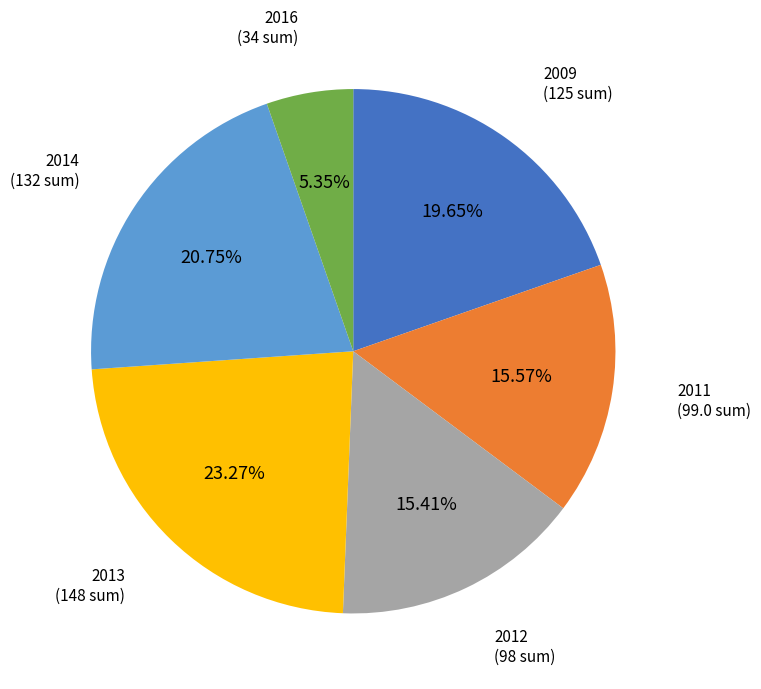

Does any single category account for the majority?

No